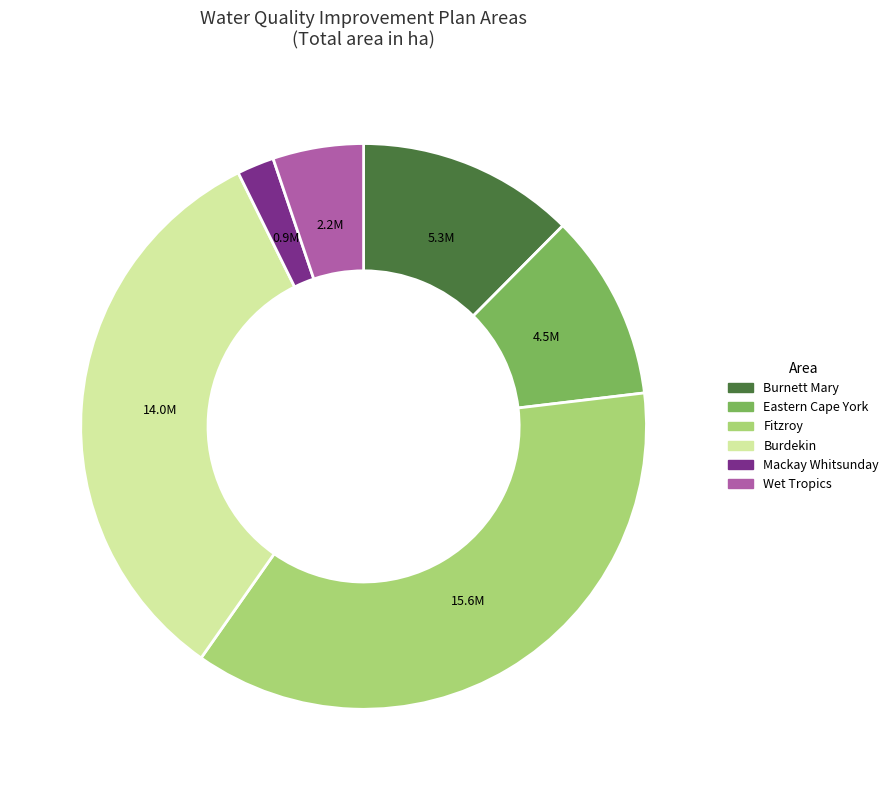

Combined, do Burnett Mary and Fitzroy account for over 50%?

No